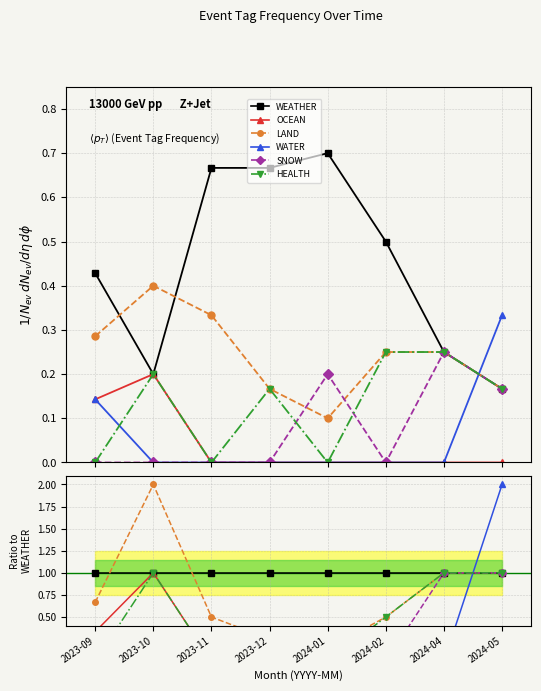

What is the label of the 5th point from the left?

2024-01